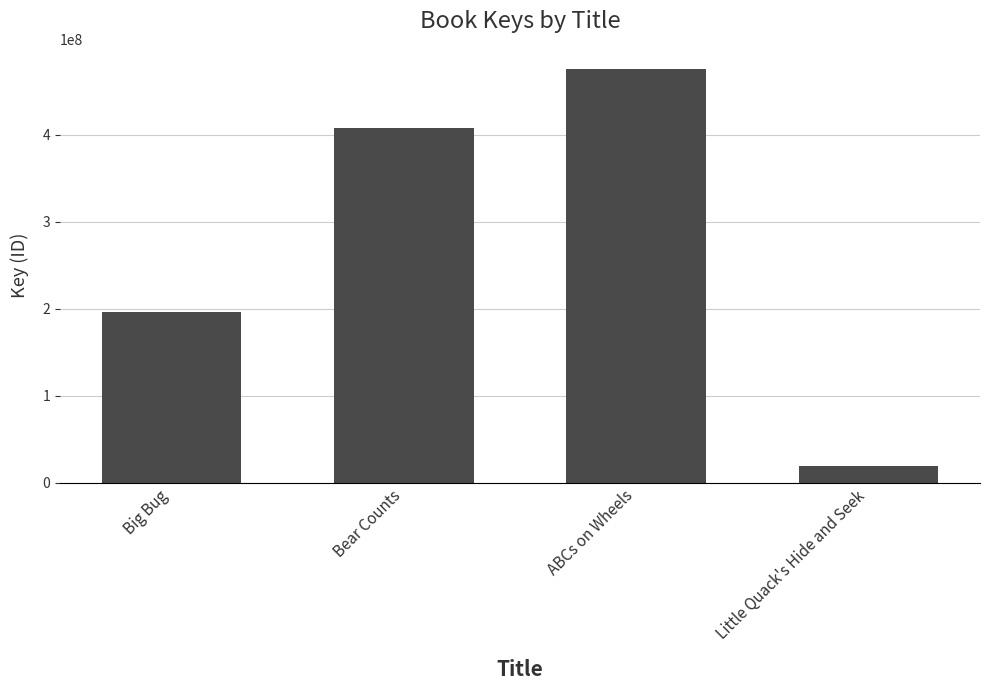

What is the maximum value shown in the chart?

474853813